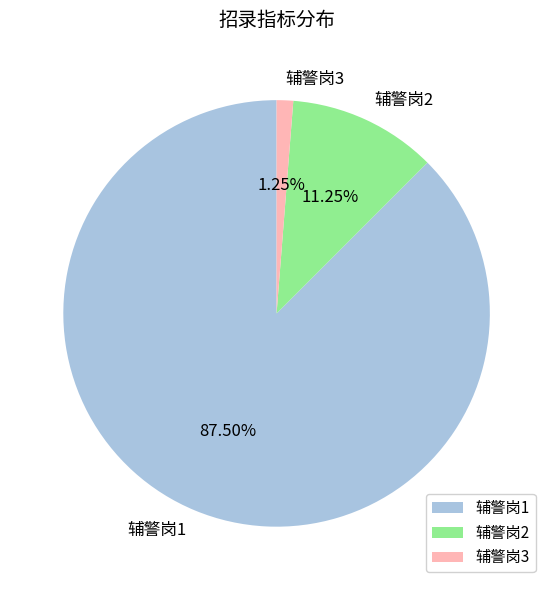

Between 辅警岗3 and 辅警岗1, which is larger?

辅警岗1